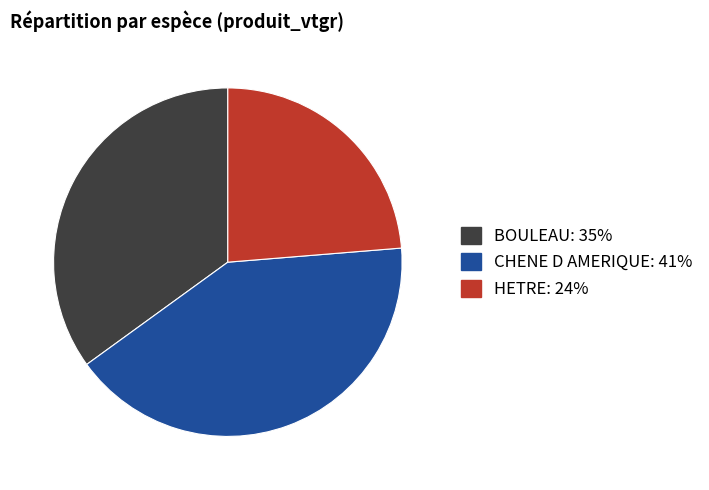

Is there any slice that represents more than half of the pie?

No